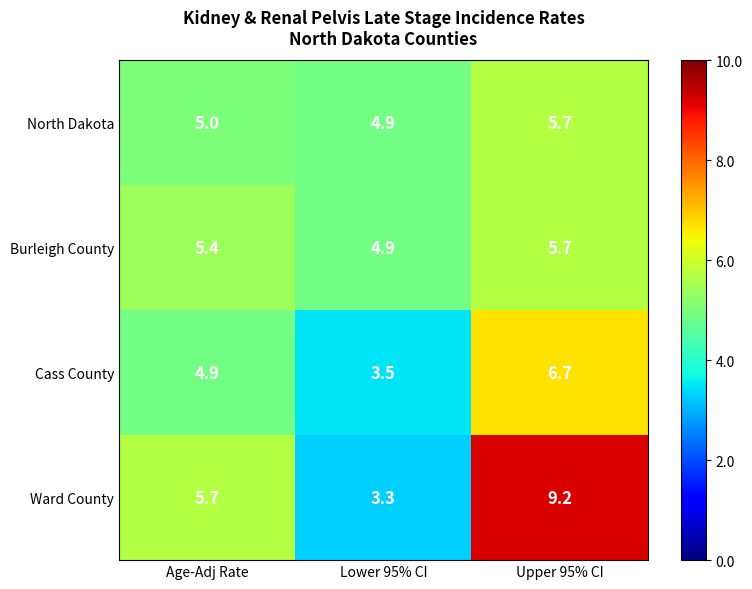

List the labels in order of North Dakota value, largest first.

Upper 95% CI, Age-Adj Rate, Lower 95% CI